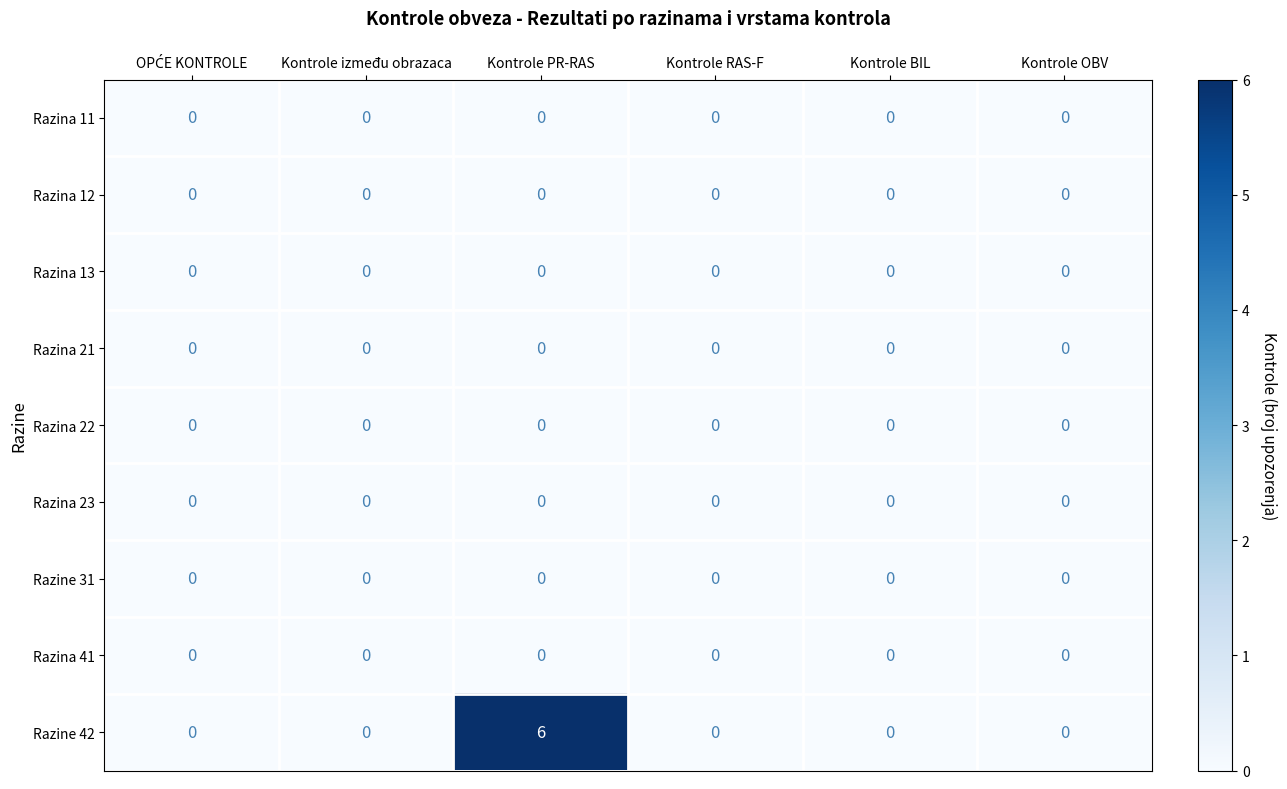

What is the maximum value shown in the chart?

6